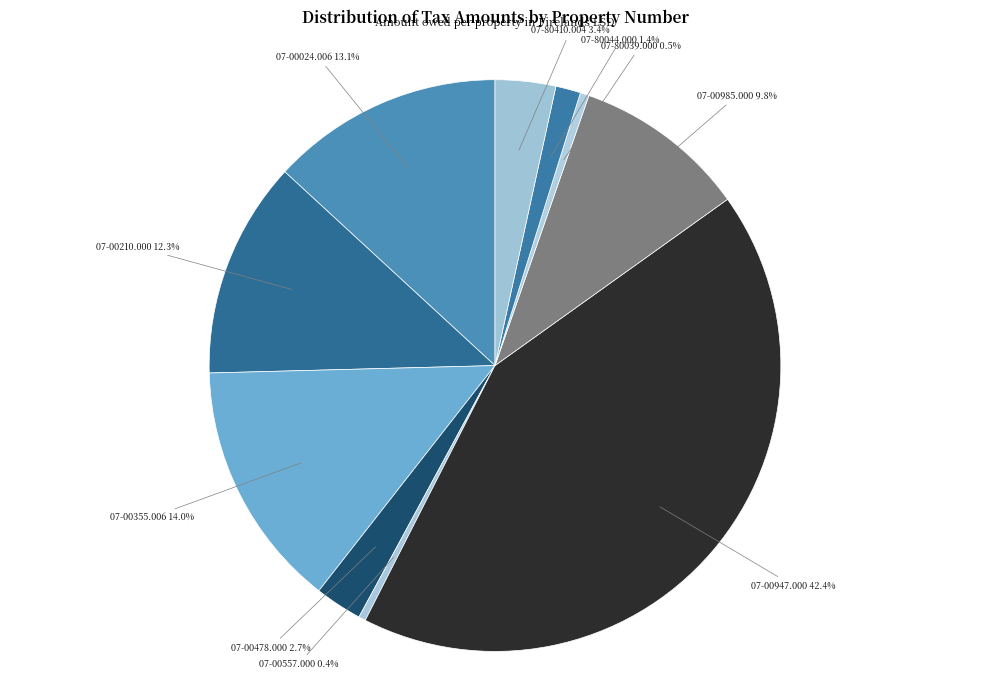

Approximately how many times larger is the value at 07-00024.006 compared to 07-00985.000?

1.3